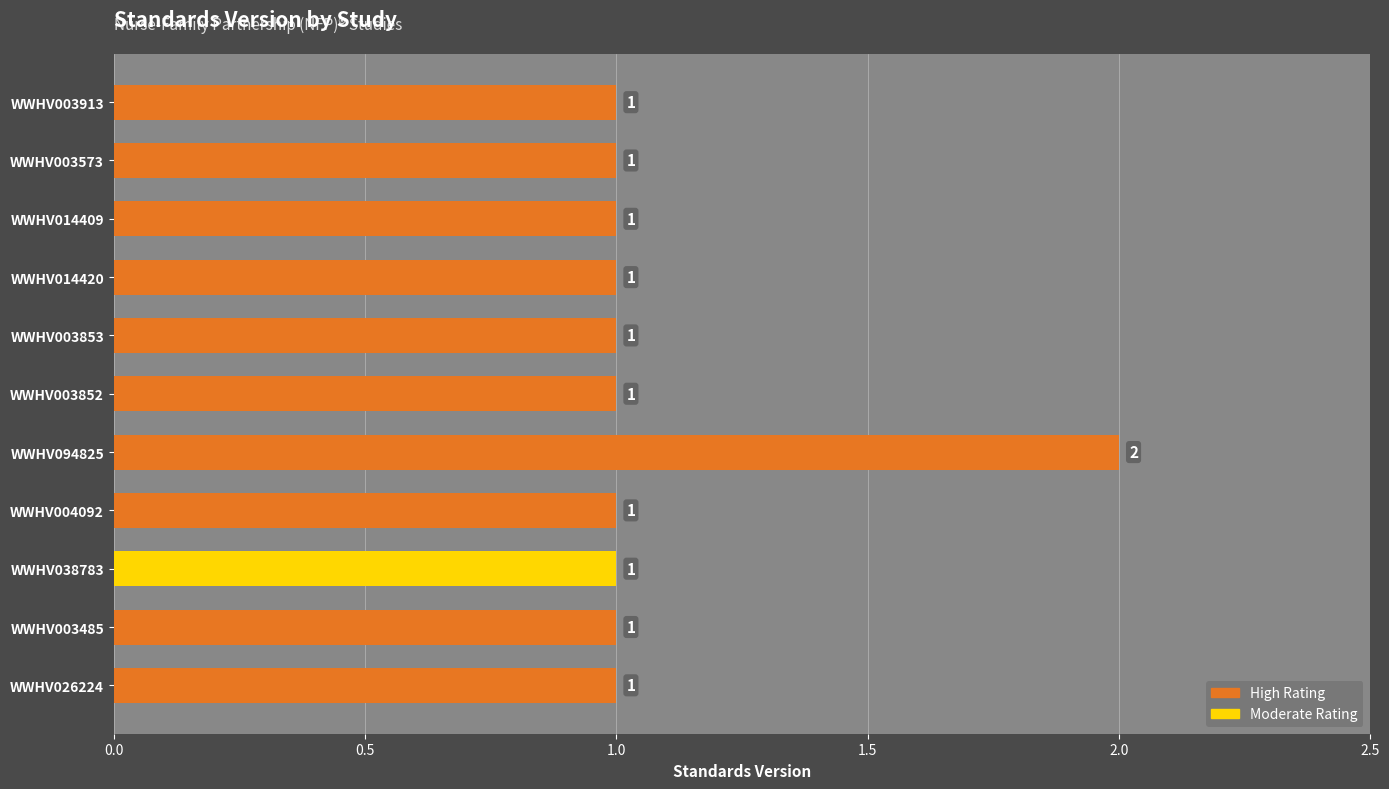

What is the ratio of the value at WWHV004092 to the value at WWHV003573?

1.0